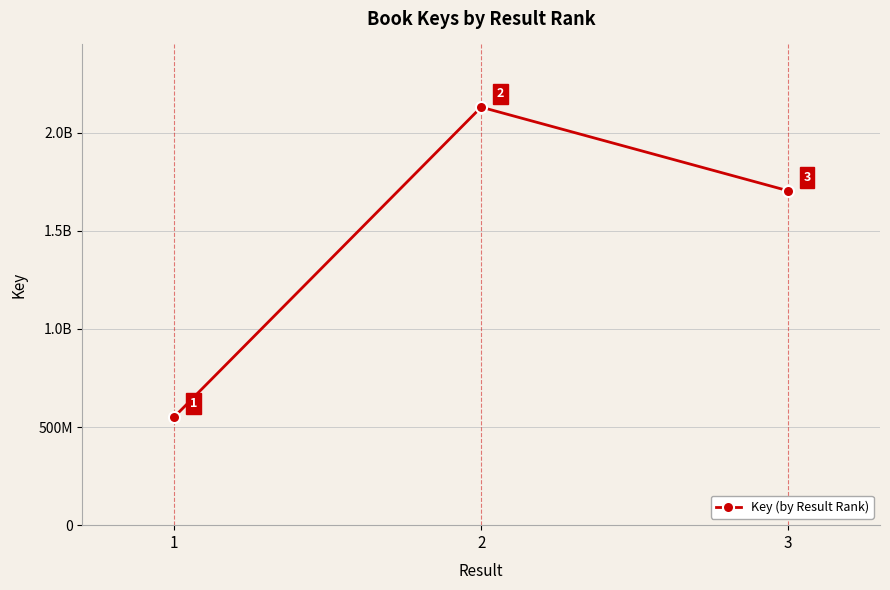

List the labels in order of value, largest first.

2, 3, 1